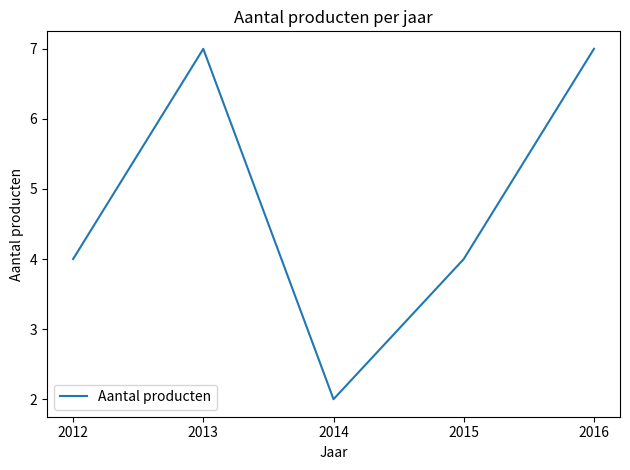

What is the sum of all values?

24